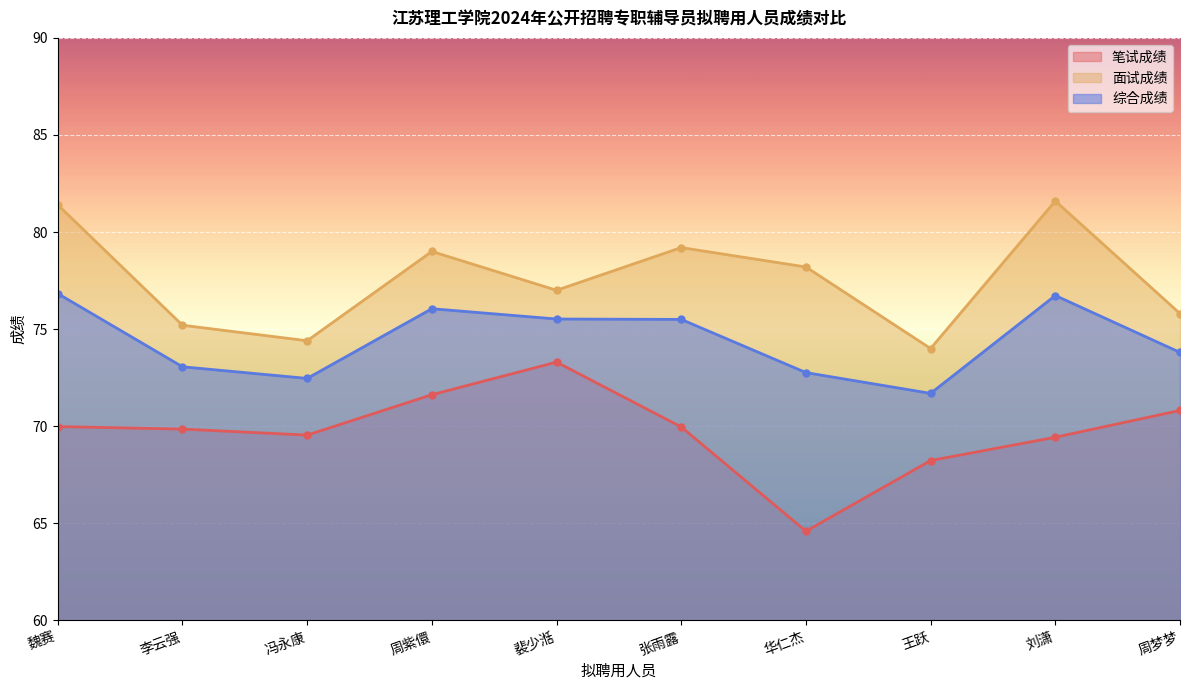

What is the spread (max minus min) of values at 周梦梦?

5.0